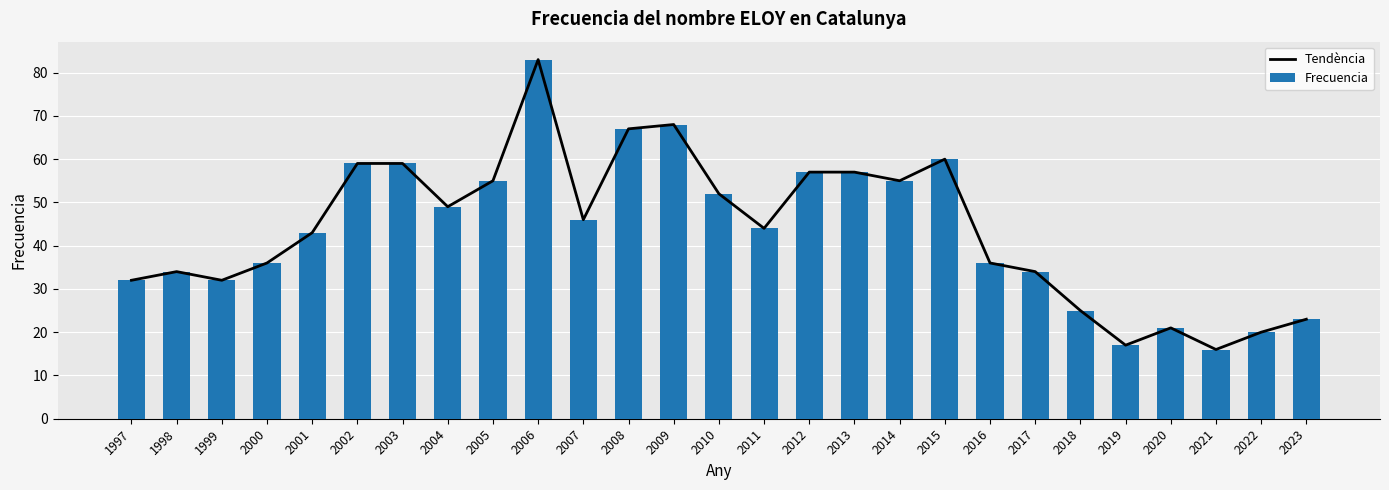

What is the total value across all series at 2012?

114